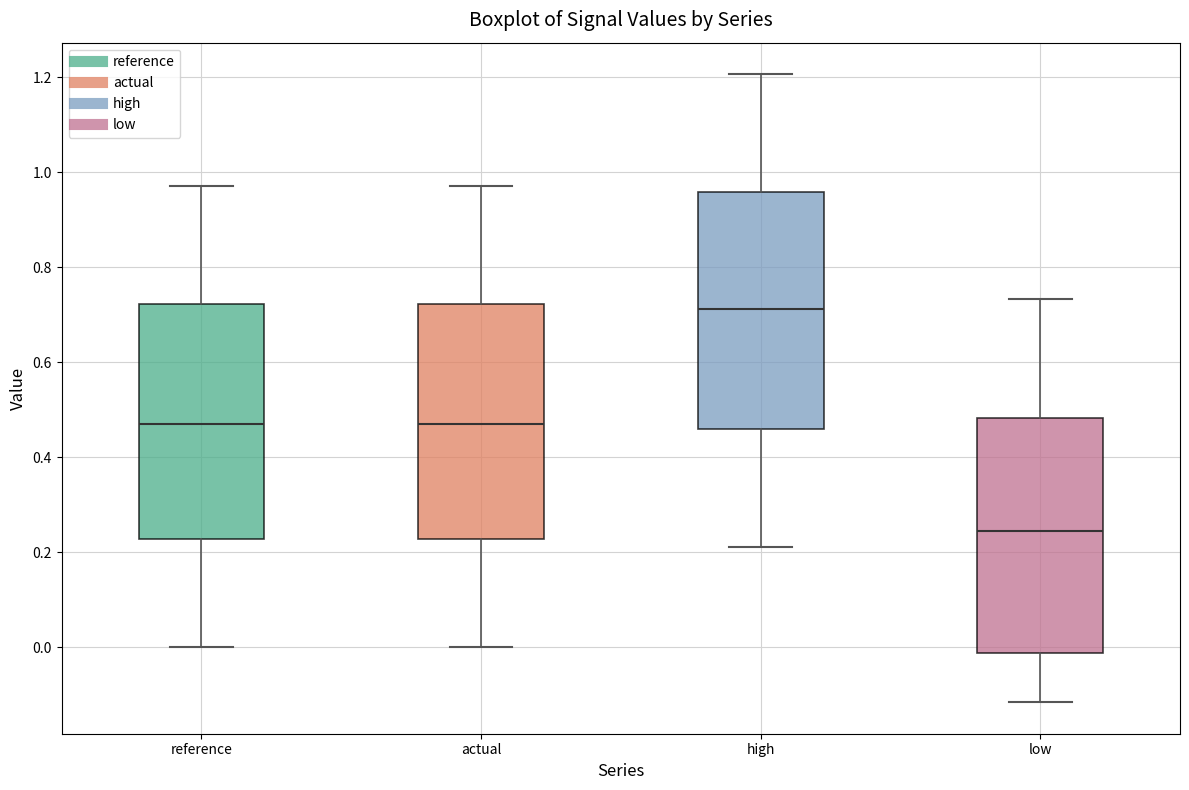

Which box has the lowest median line?

low